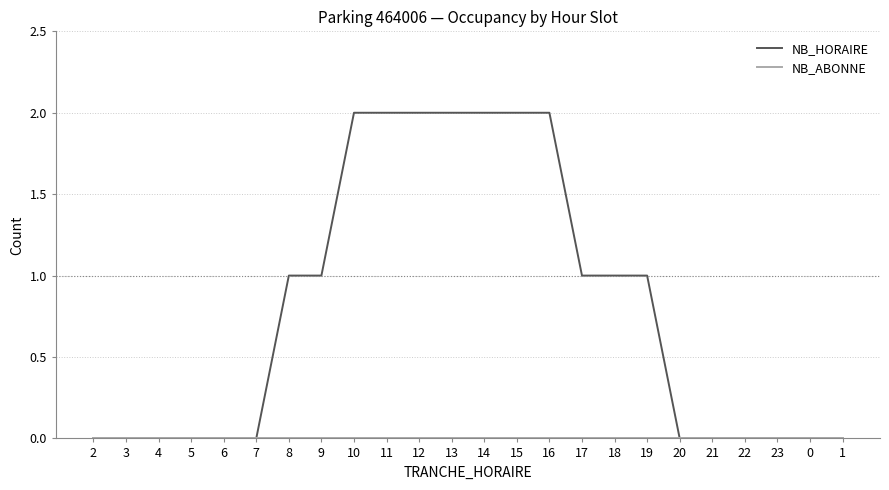

What is the sum of all NB_HORAIRE values?

19